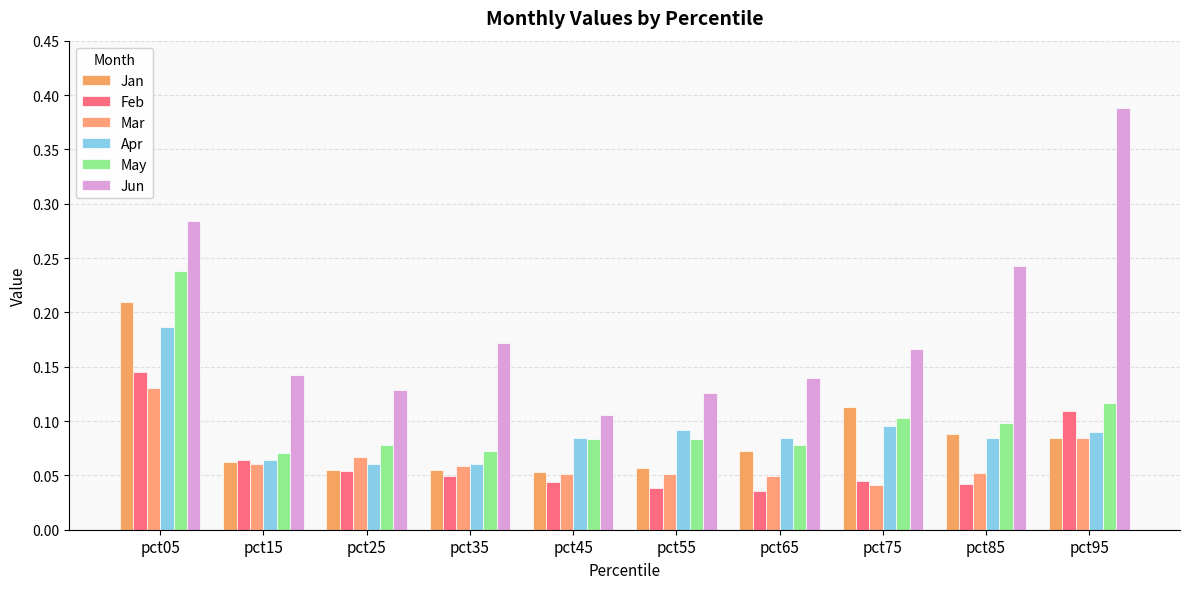

Does the chart contain any negative values?

No